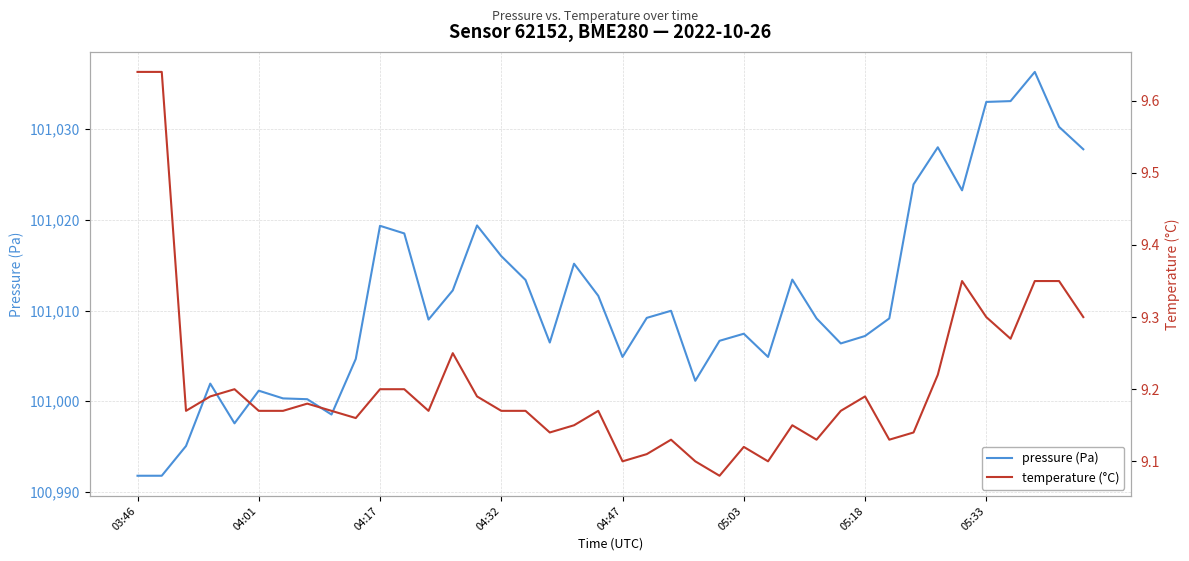

Where is pressure (Pa) nearest to the value 101014?

27